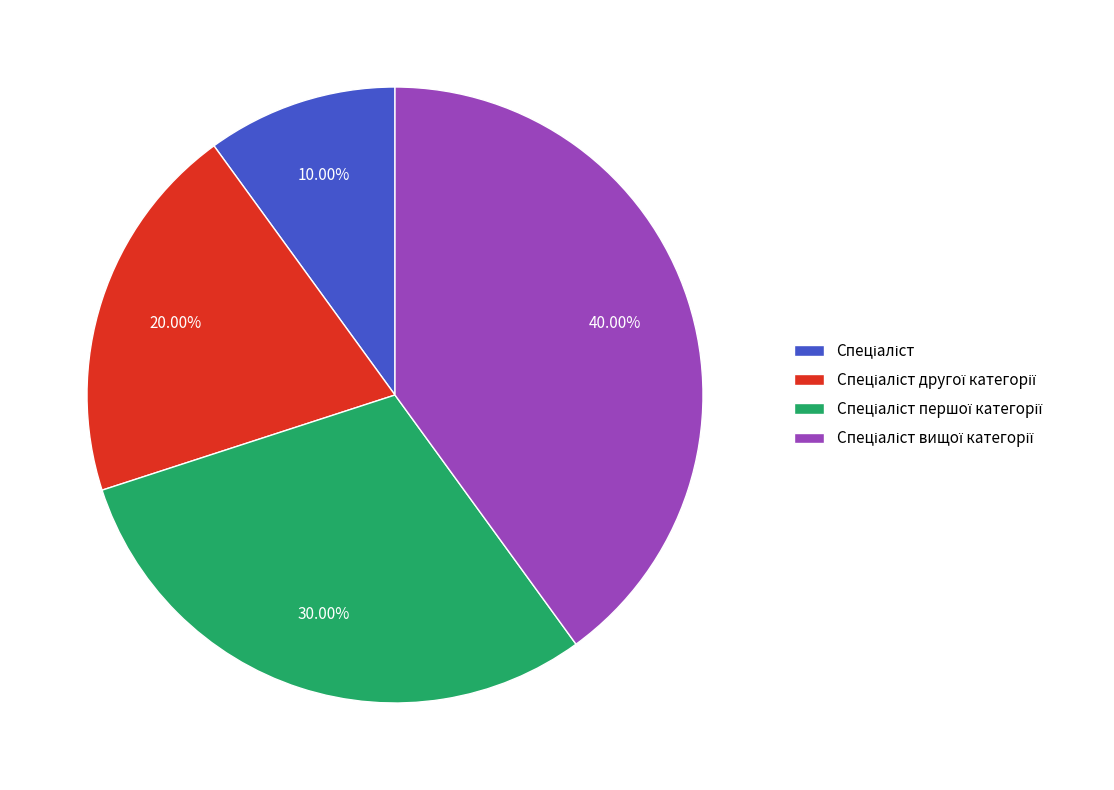

Does any single category account for the majority?

No